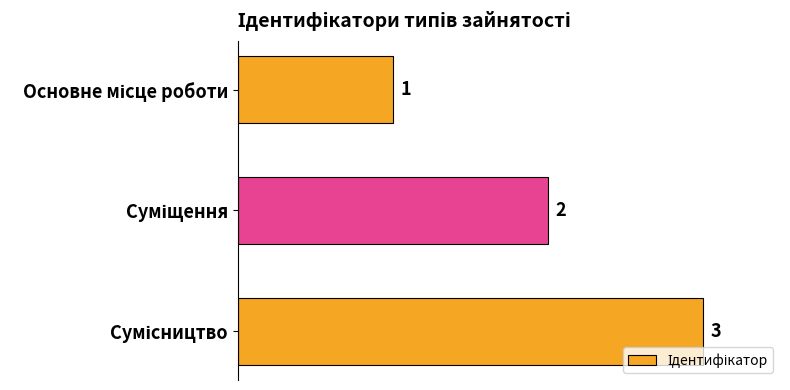

What is the sum of all values?

6